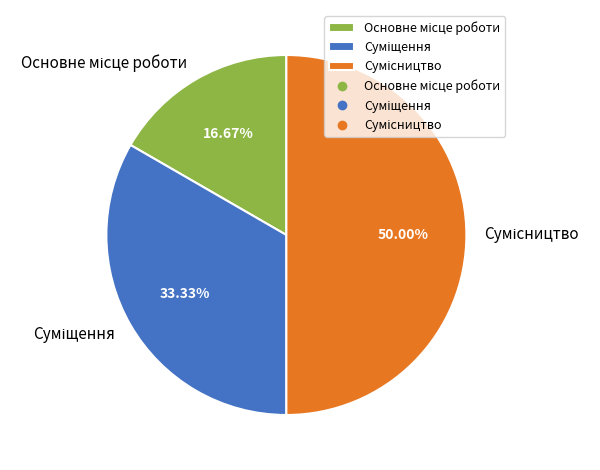

To the nearest percent, what is the combined percentage of Сумісництво and Суміщення?

83%